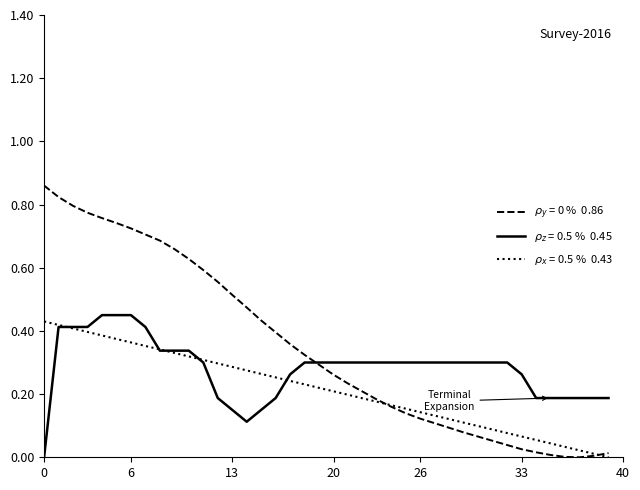

How many lines are shown in the chart?

3